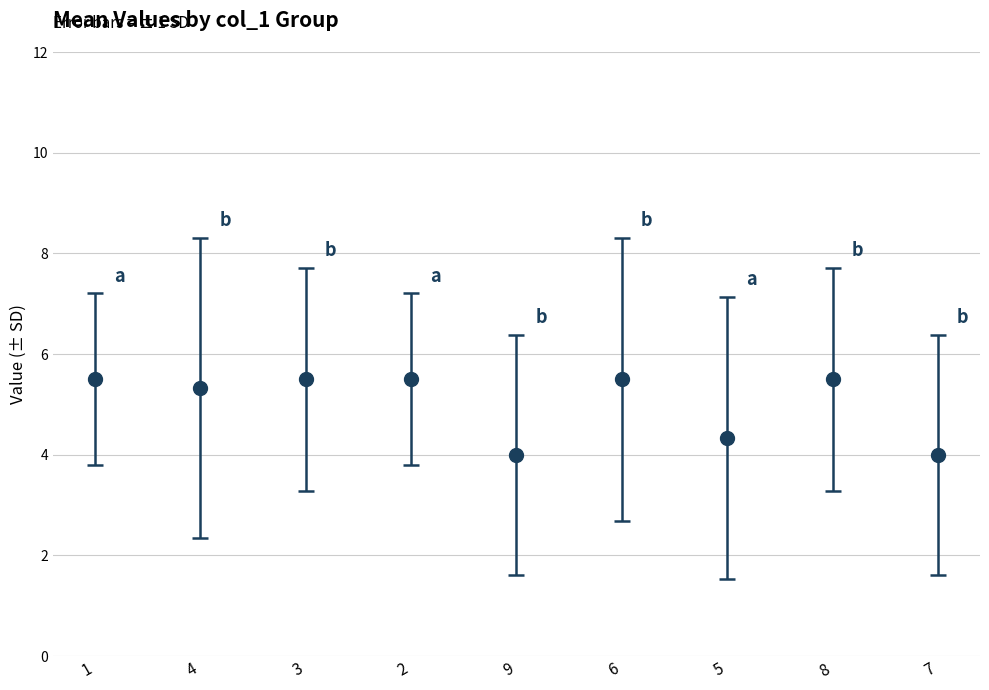

Count the number of categories in the chart.

9